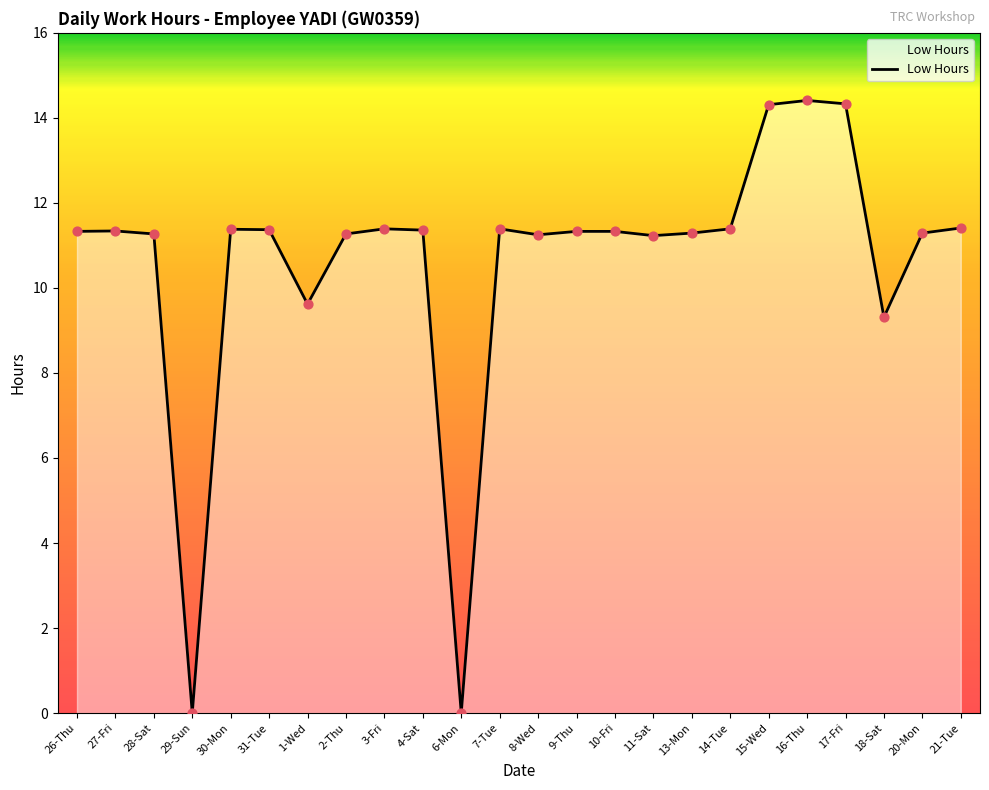

What is the change in value from 4-Sat to 13-Mon?

-0.1